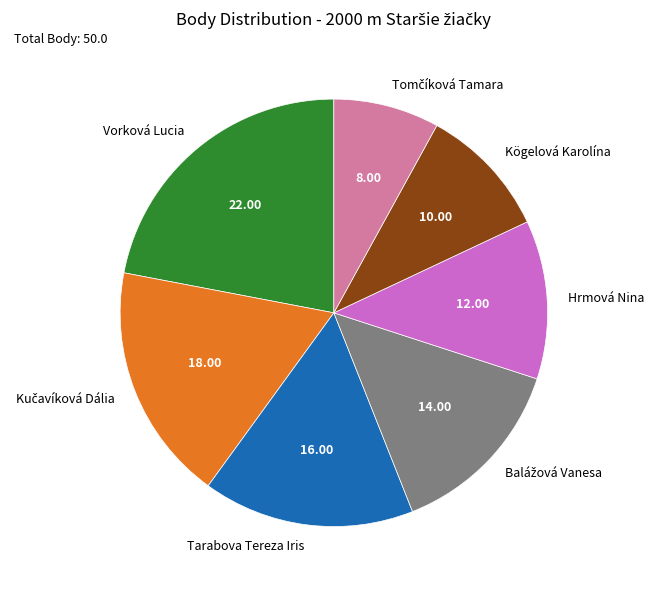

Count the number of slices in the pie.

7